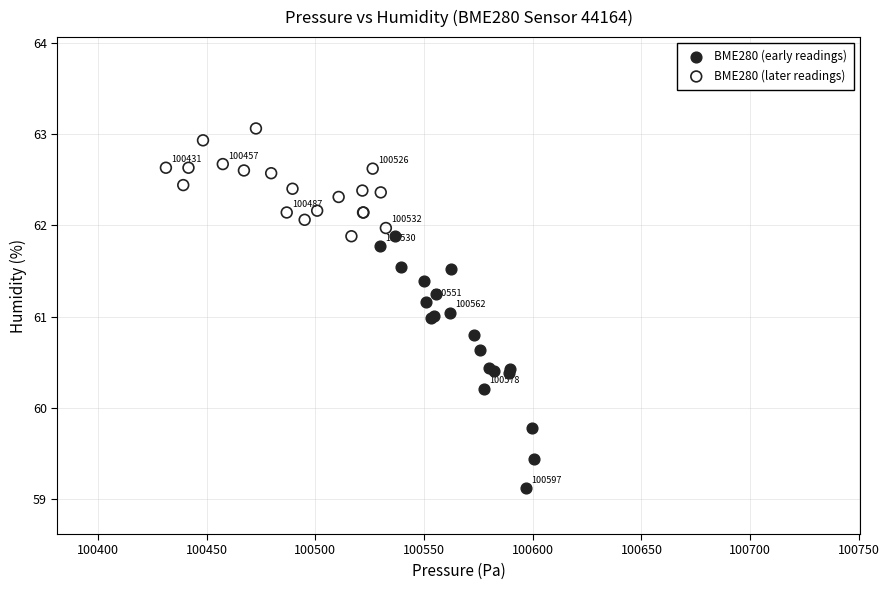

Which series has the widest spread of Y values?

BME280 (early readings)